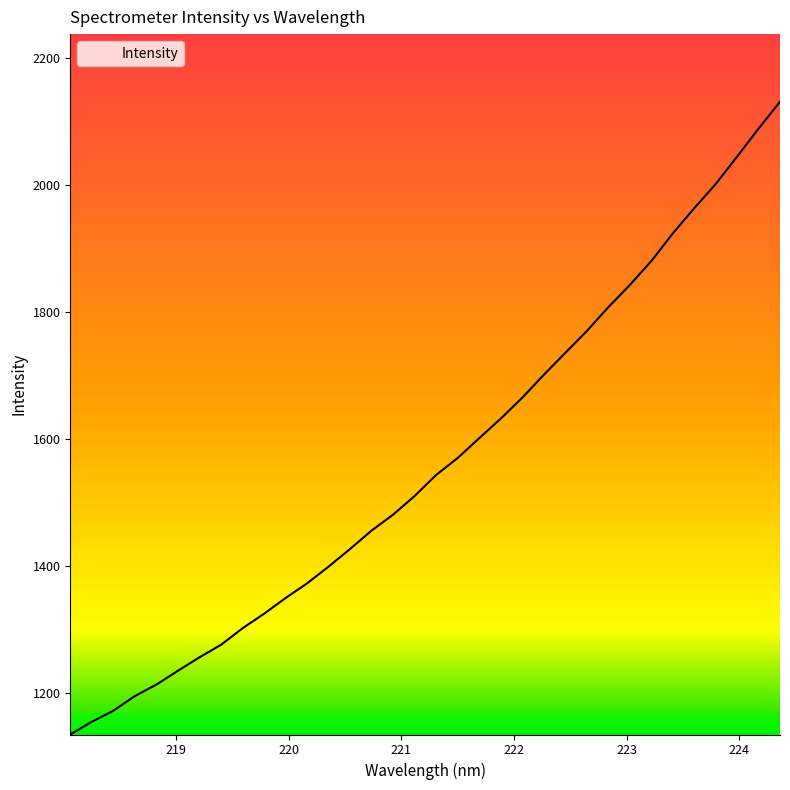

How many values exceed 1543?

17